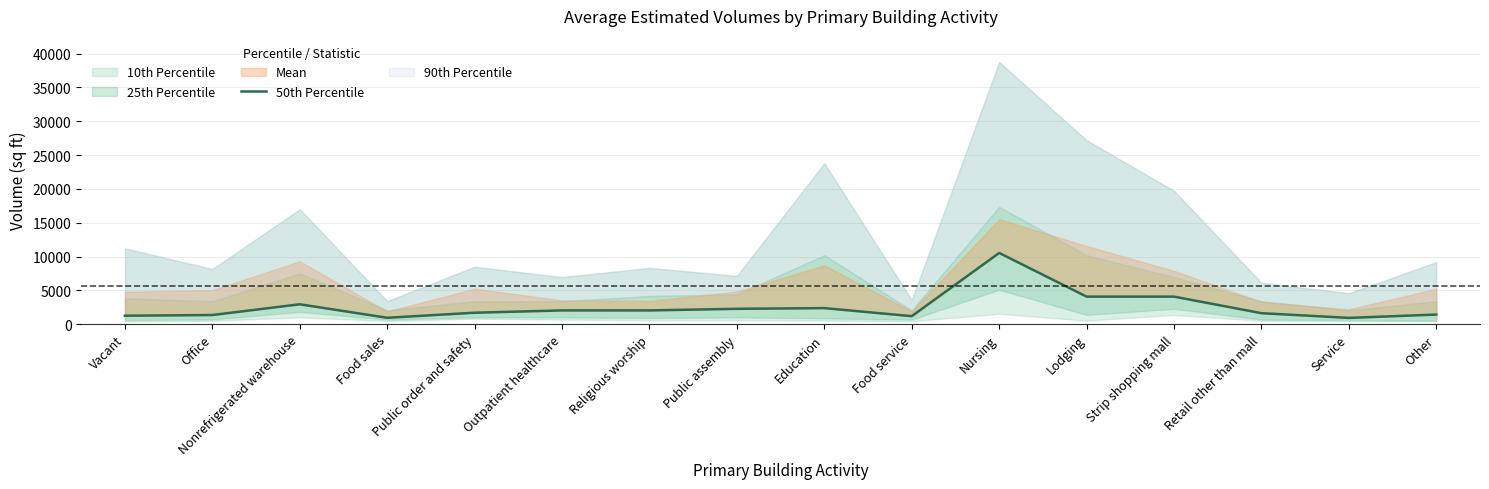

How many categories are shown in the chart?

16